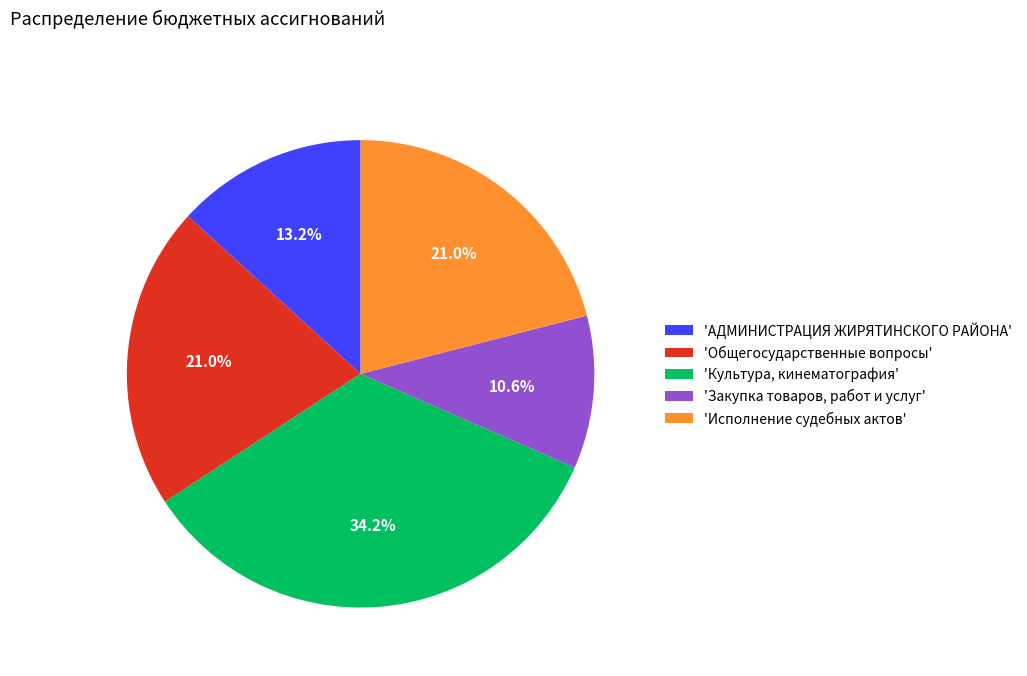

Is there any slice that represents more than half of the pie?

No